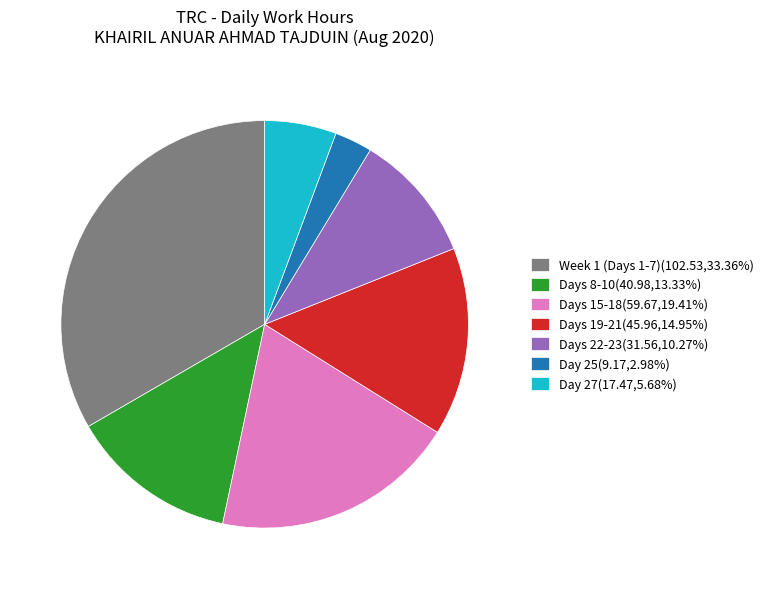

Does Week 1 (Days 1-7)(102.53,33.36%) represent more than half of the total?

No